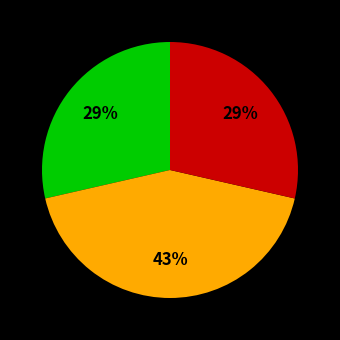

Is there any slice that represents more than half of the pie?

No